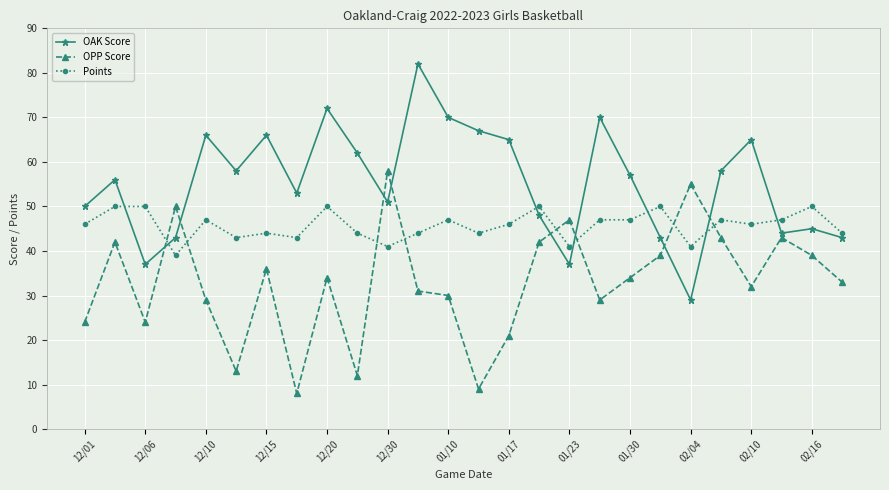

Does the chart display data point markers on the line(s)?

Yes